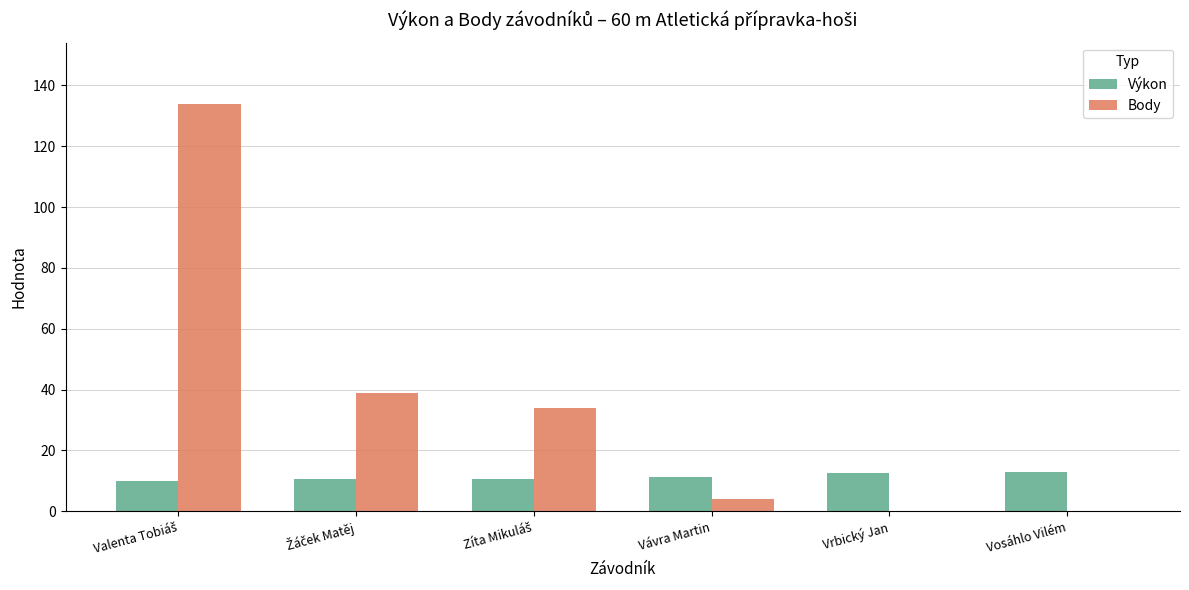

What is the maximum value for Výkon?

12.8